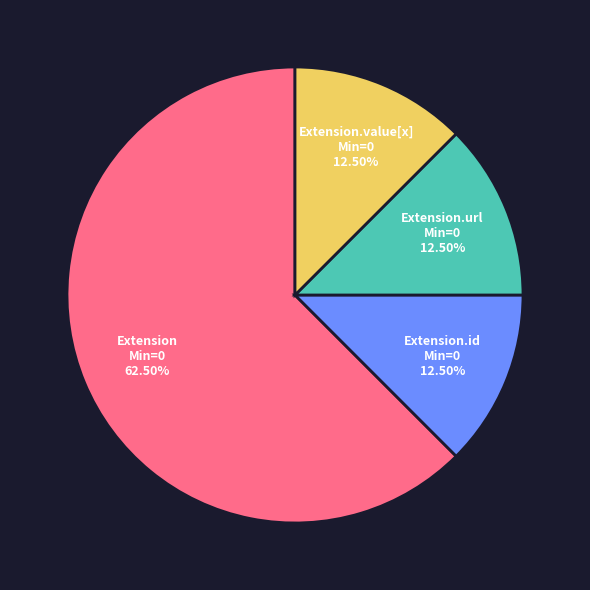

How many segments does this pie chart have?

4